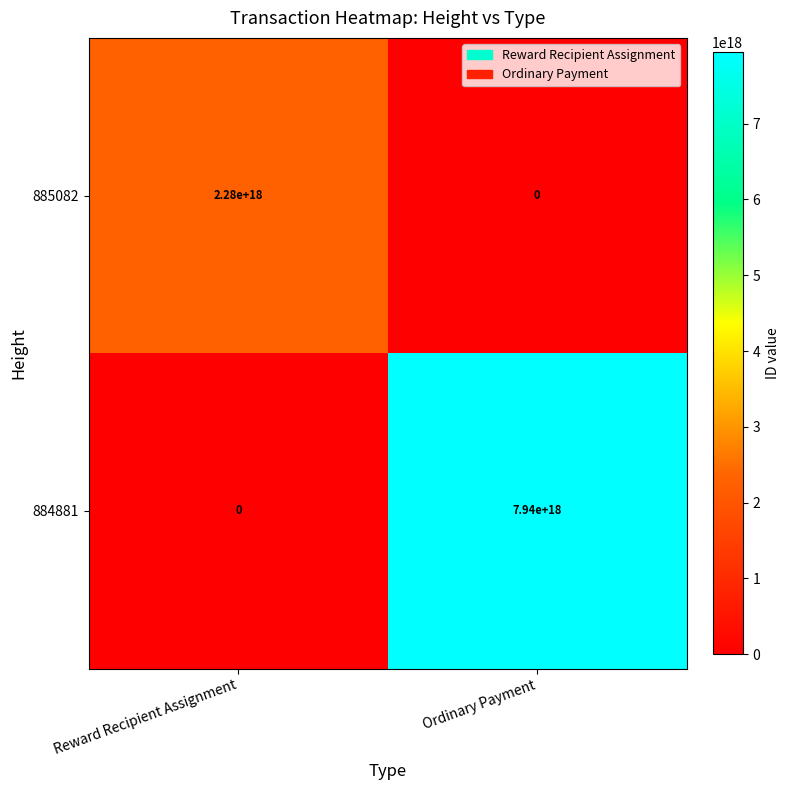

True or false: 884881 has a value of -3489183839119239680 at Reward Recipient Assignment.

False